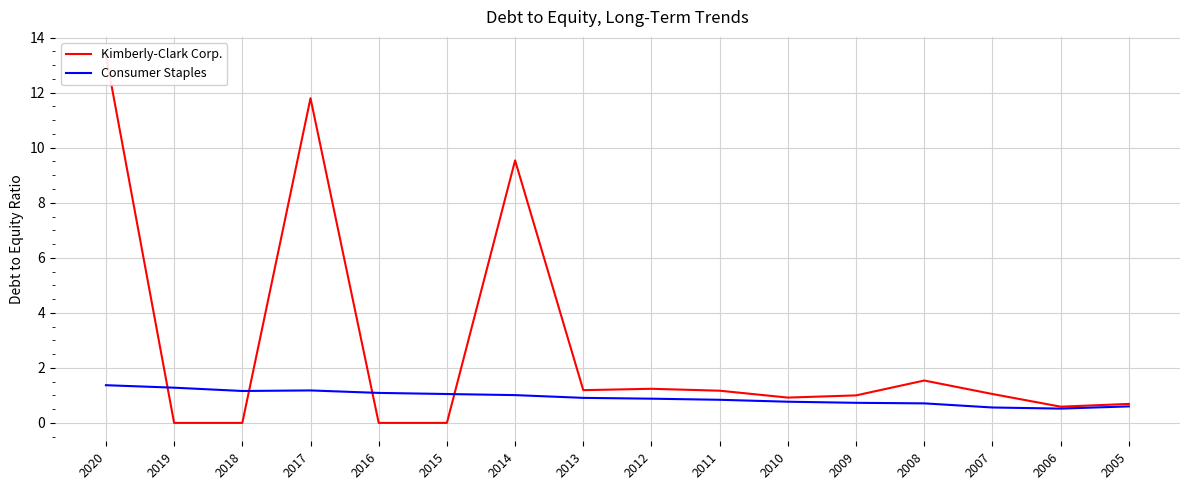

What is the difference between the second highest and minimum values in the Kimberly-Clark Corp. series?

11.8